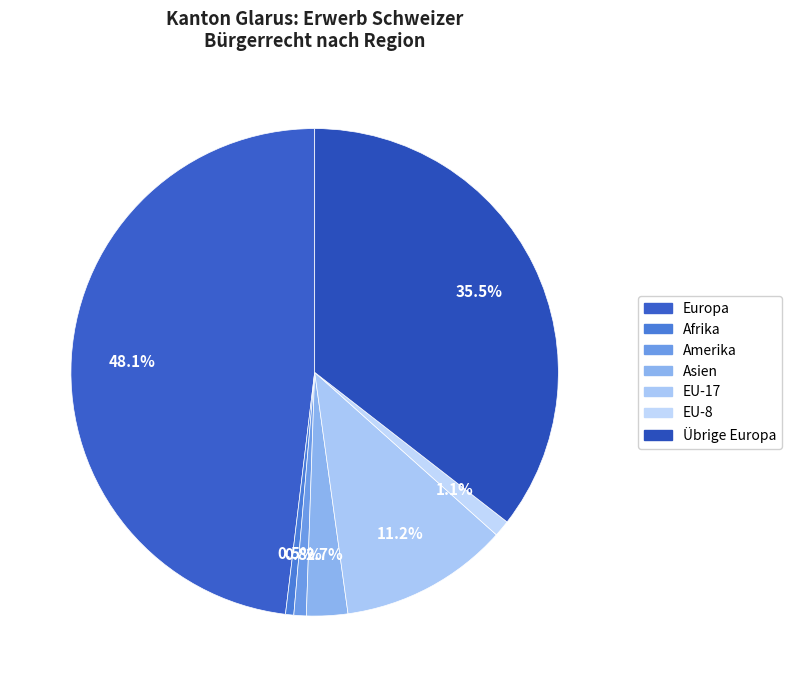

How many segments does this pie chart have?

7